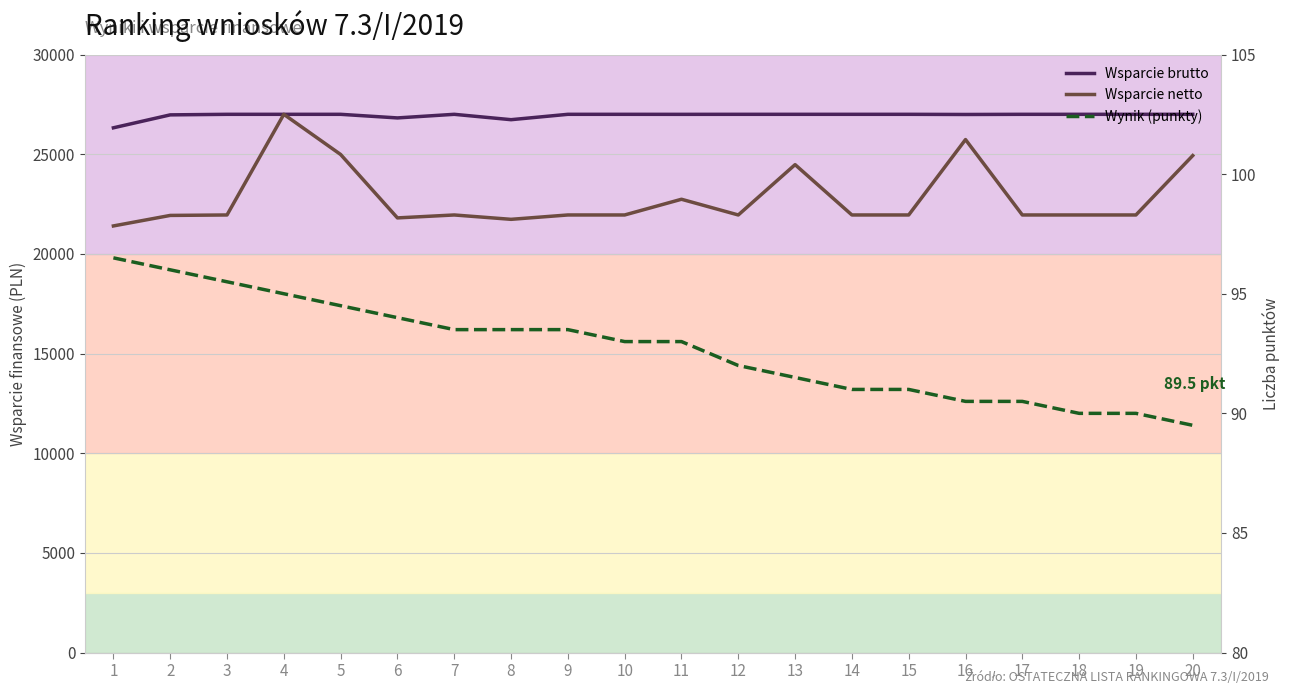

What is the value of the Wsparcie netto point at the 4th from the left?

27000.0